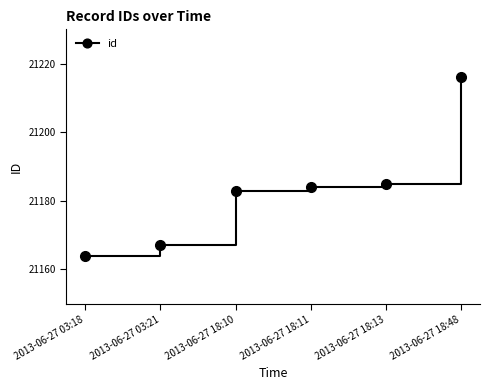

List the labels in order of value, smallest first.

2013-06-27 03:18, 2013-06-27 03:21, 2013-06-27 18:10, 2013-06-27 18:11, 2013-06-27 18:13, 2013-06-27 18:48